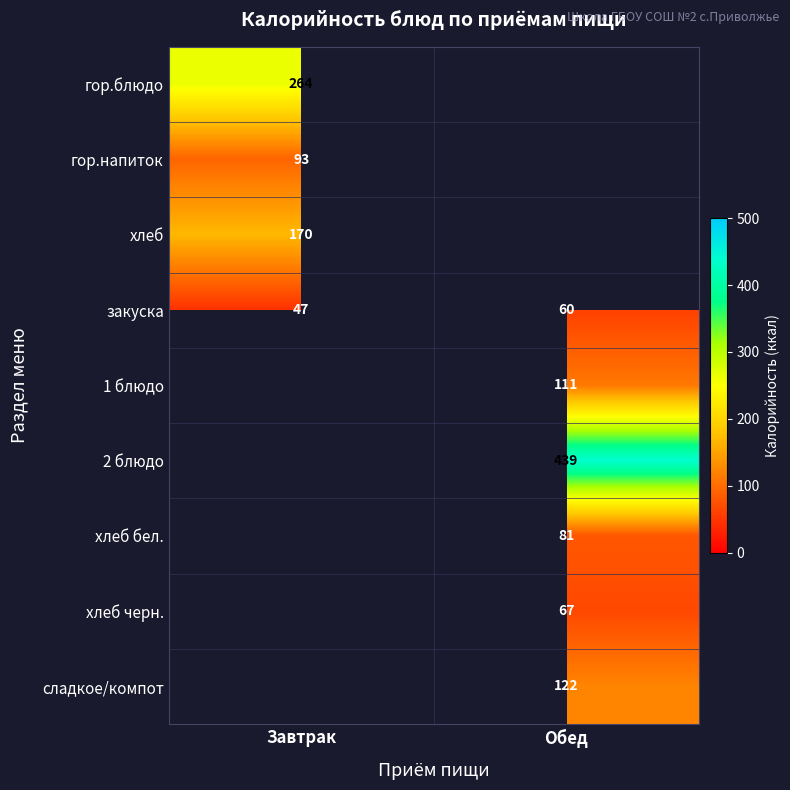

Count the number of data series in this chart.

9